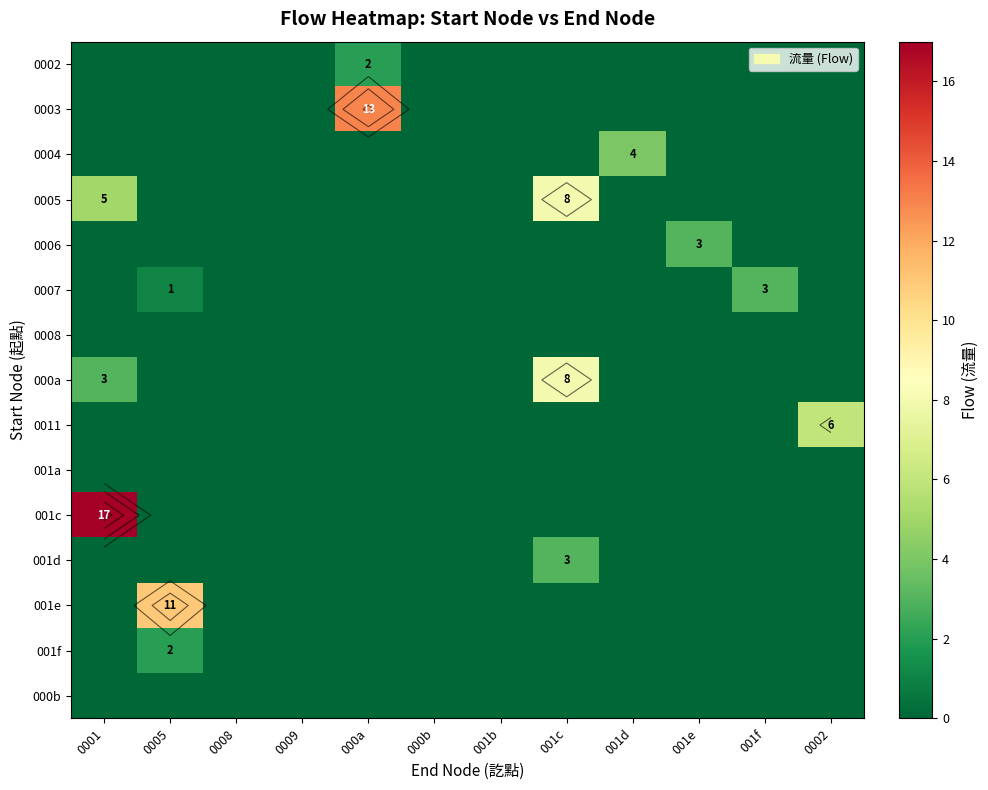

Rank the series at 0009 from highest to lowest value.

0002, 0003, 0004, 0005, 0006, 0007, 0008, 000a, 0011, 001a, 001c, 001d, 001e, 001f, 000b